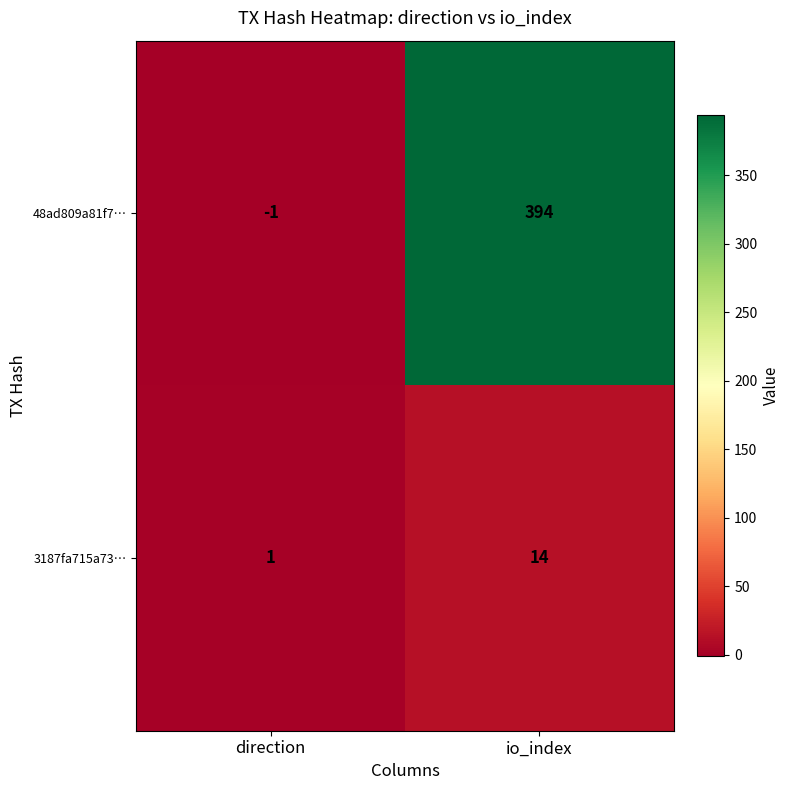

At which category is the sum across all series the highest?

io_index